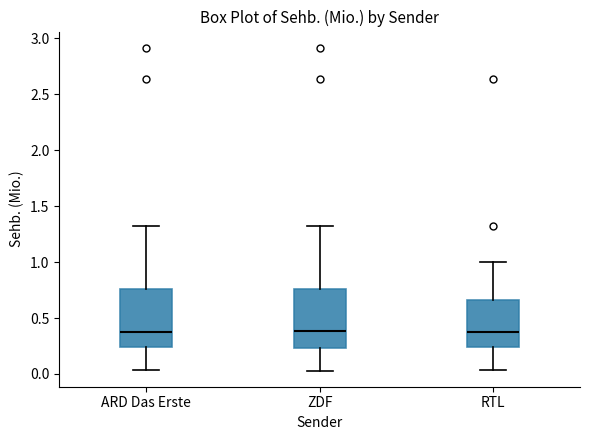

Reading left to right, transcribe this box plot: for each box, give where its median line is, the range the box spans, and where its two whiskers end, as read against the y-axis. The values are not printed on the chart, so give them approximately, as read against the axis.

ARD Das Erste: median 0.40, box 0.25 to 0.75, whiskers 0.05 to 1.30
ZDF: median 0.40, box 0.25 to 0.75, whiskers 0.05 to 1.30
RTL: median 0.40, box 0.25 to 0.65, whiskers 0.05 to 1.00